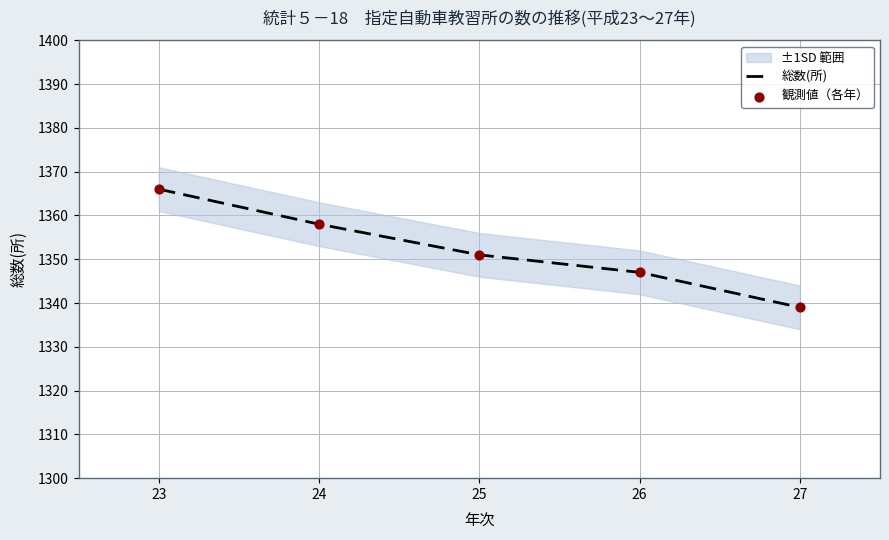

What is the minimum value for 総数(所)?

1339